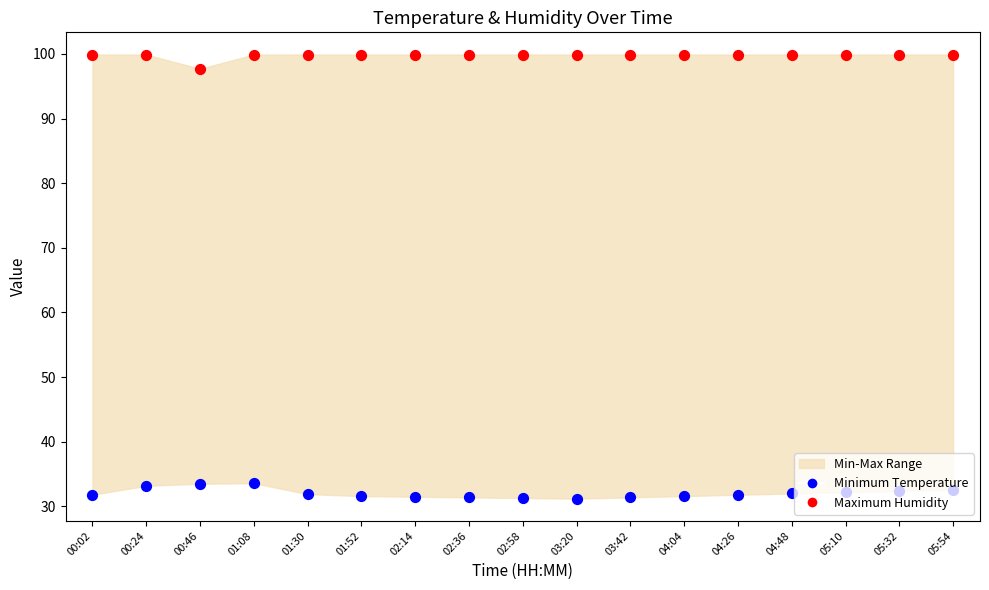

At how many categories does at least one series exceed 96?

17